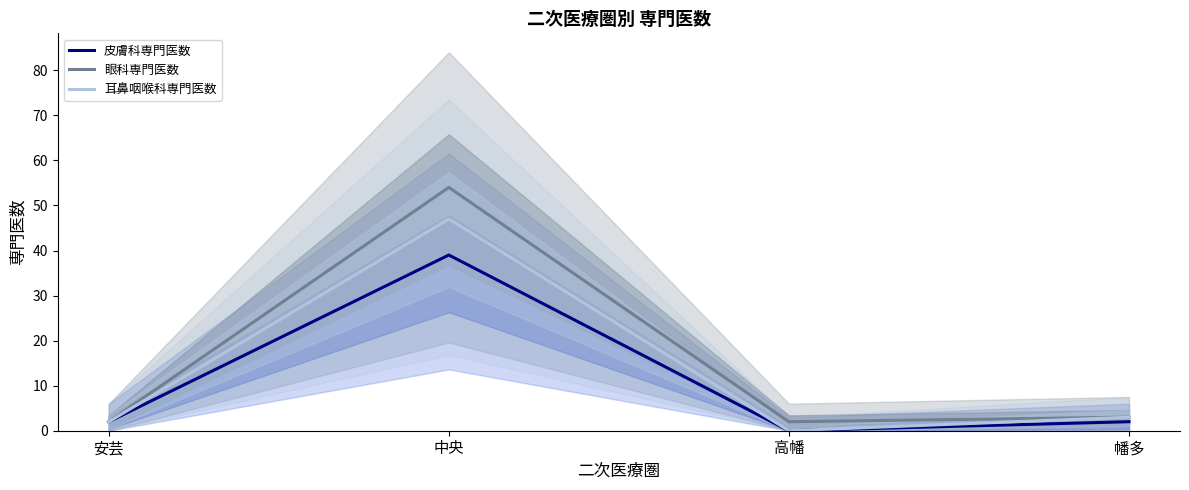

Is the value of 眼科専門医数 at 安芸 greater than the value of 皮膚科専門医数 at 幡多?

No